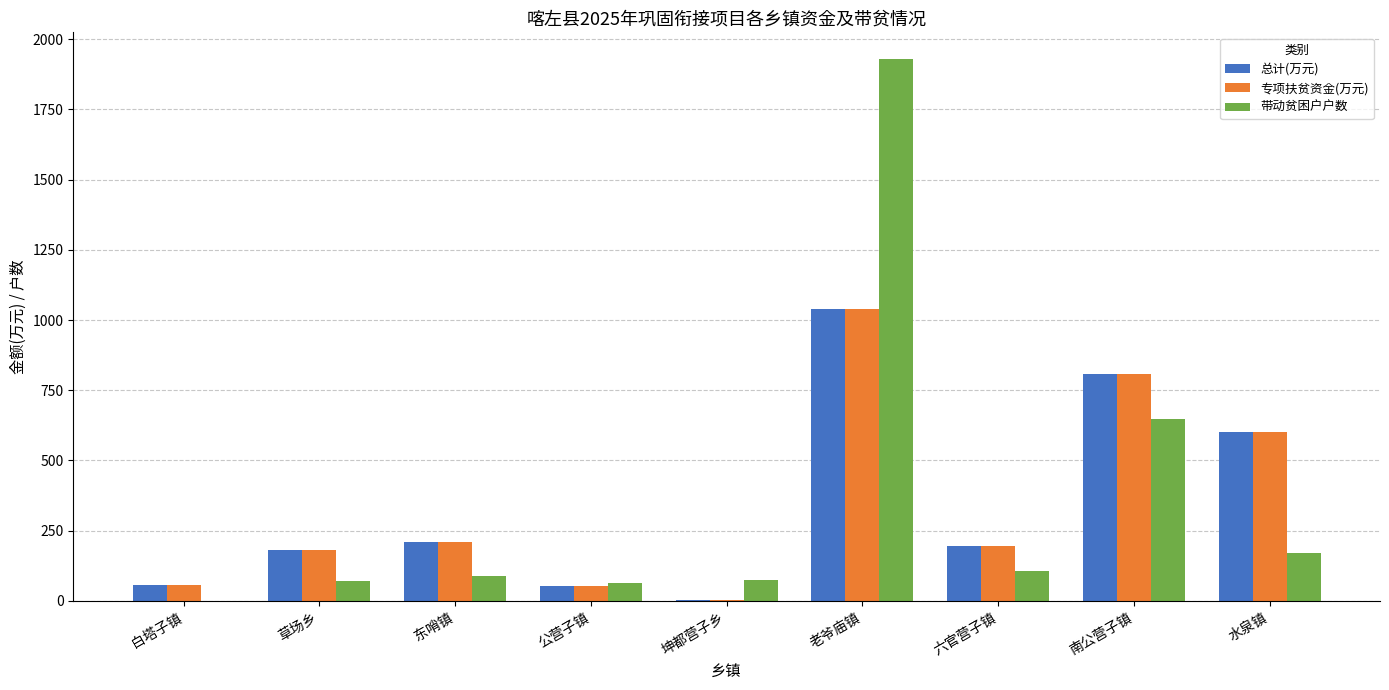

At which category is the sum across all series the highest?

老爷庙镇